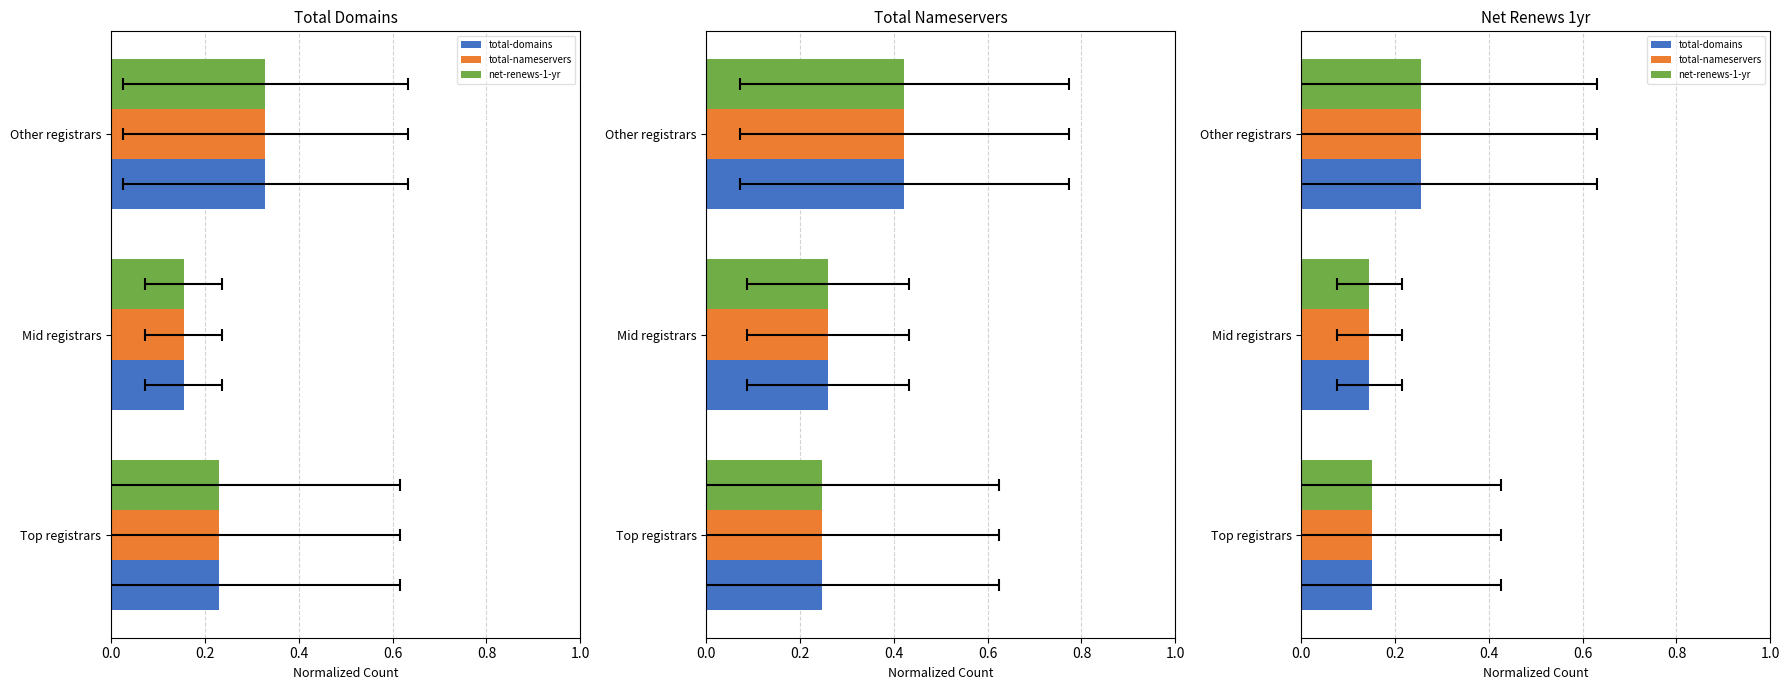

Rank the series at Other registrars from lowest to highest value.

total-domains, total-nameservers, net-renews-1-yr